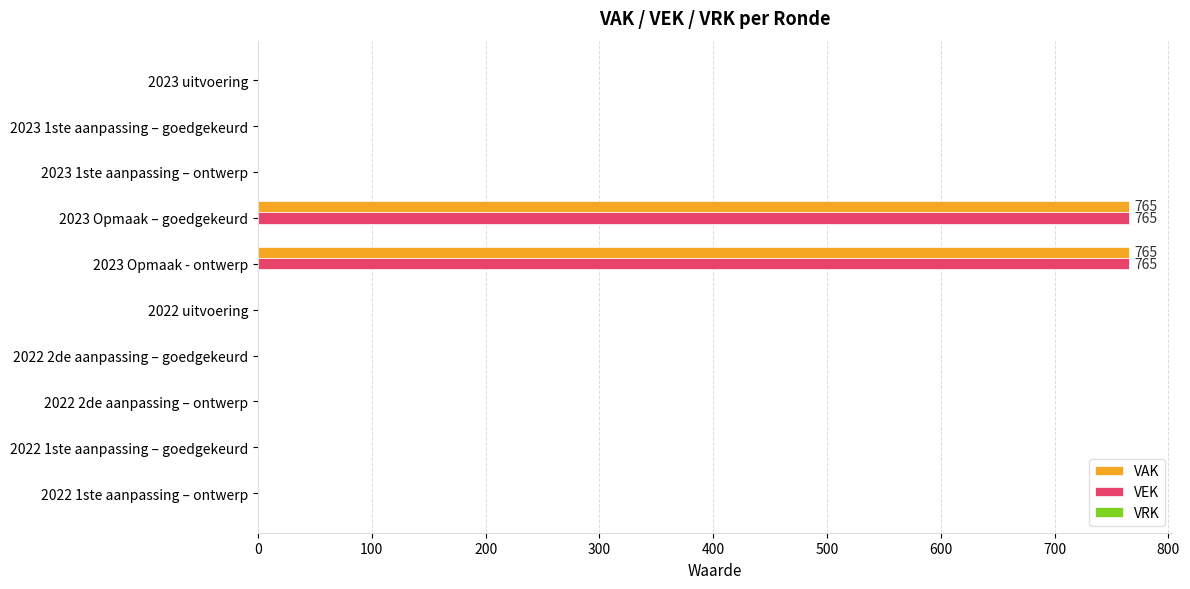

Is the value of VEK at 2022 1ste aanpassing – goedgekeurd greater than the value of VAK at 2023 Opmaak - ontwerp?

No